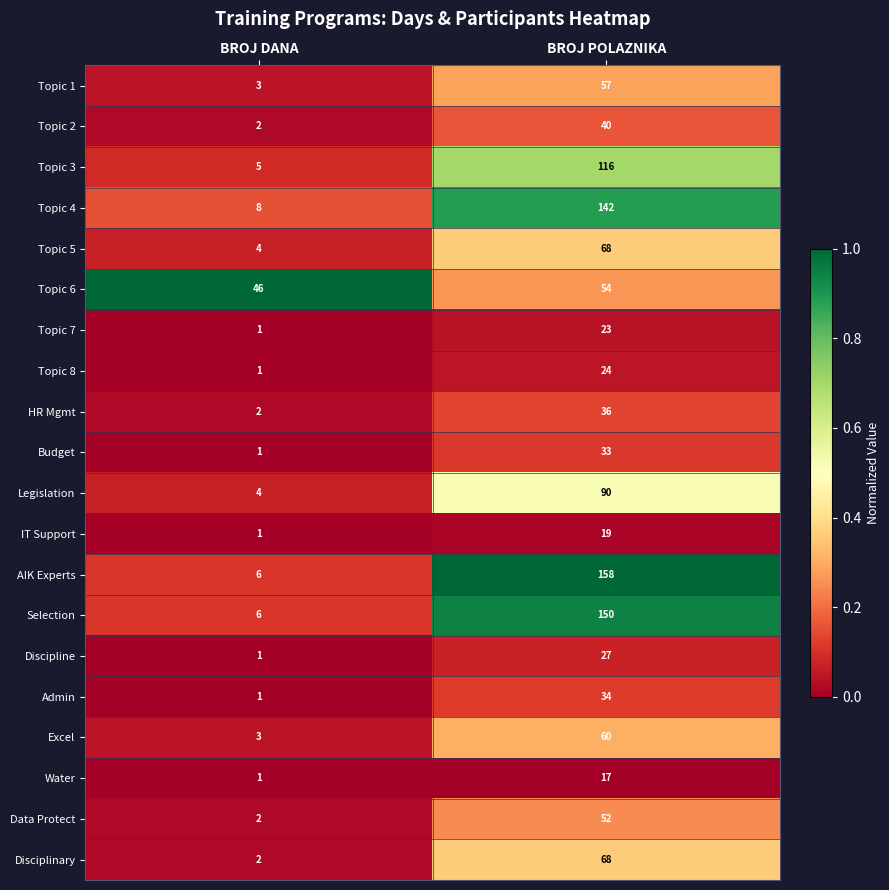

The value of Topic 3 at BROJ POLAZNIKA is 116. True or false?

True